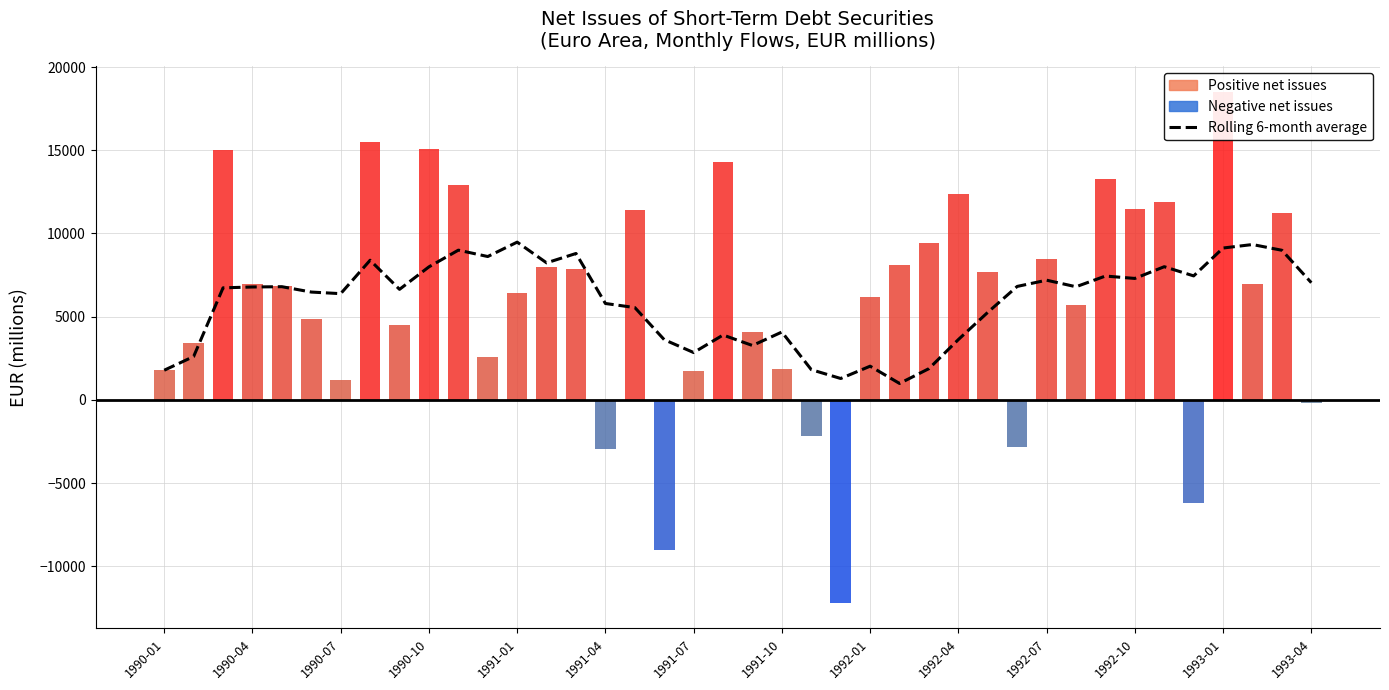

Reading left to right, extract all data points from this chart.

Rolling 6-month average: 1780.0	2603.4	6731.3	6783.5	6800.8	6478.4	6382.4	8390.4	6641.1	7992.9	8997.1	8613.9	9479.3	8234.2	8797.1	5791.4	5546.8	3615.4	2843.0	3895.9	3266.4	4076.6	1813.7	1282.9	2022.9	985.2	1876.3	3624.0	5260.0	6817.0	7191.6	6797.1	7441.2	7296.7	8002.6	7449.6	9125.3	9335.1	8990.3	7040.2
Net Issues (monthly flows): 1780.0	3426.8	14987.1	6940.2	6870.2	4866.4	1203.9	15474.9	4491.2	15050.9	12895.6	2567.1	6396.1	8004.3	7868.8	-2983.5	11427.9	-9021.5	1762.0	14321.8	4091.7	1877.8	-2149.7	-12206.0	6202.0	8095.8	9438.2	12363.5	7666.7	-2864.0	8449.3	5728.8	13302.8	11496.6	11902.1	-6181.7	18503.5	6987.5	11233.9	-203.8